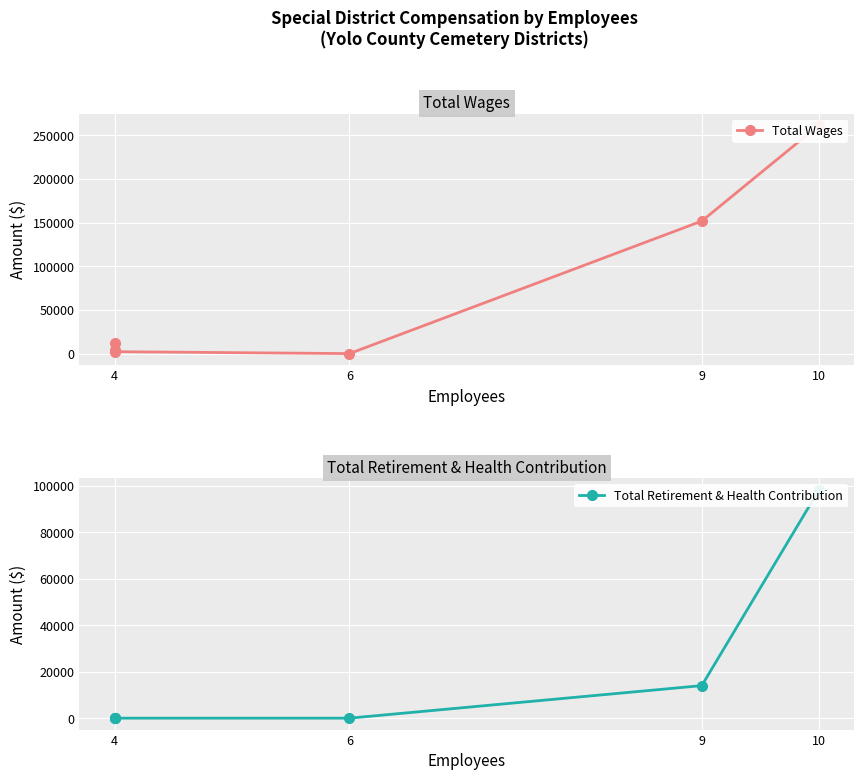

How many interior local valleys does the Total Wages series have?

1